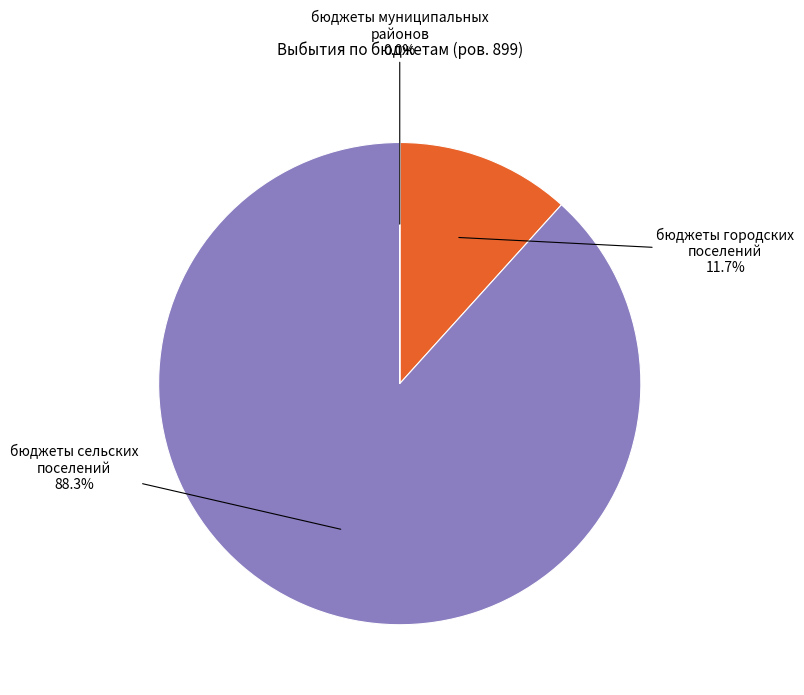

What is the change in value from бюджеты сельских
поселений to бюджеты муниципальных
районов?

-7213601.1